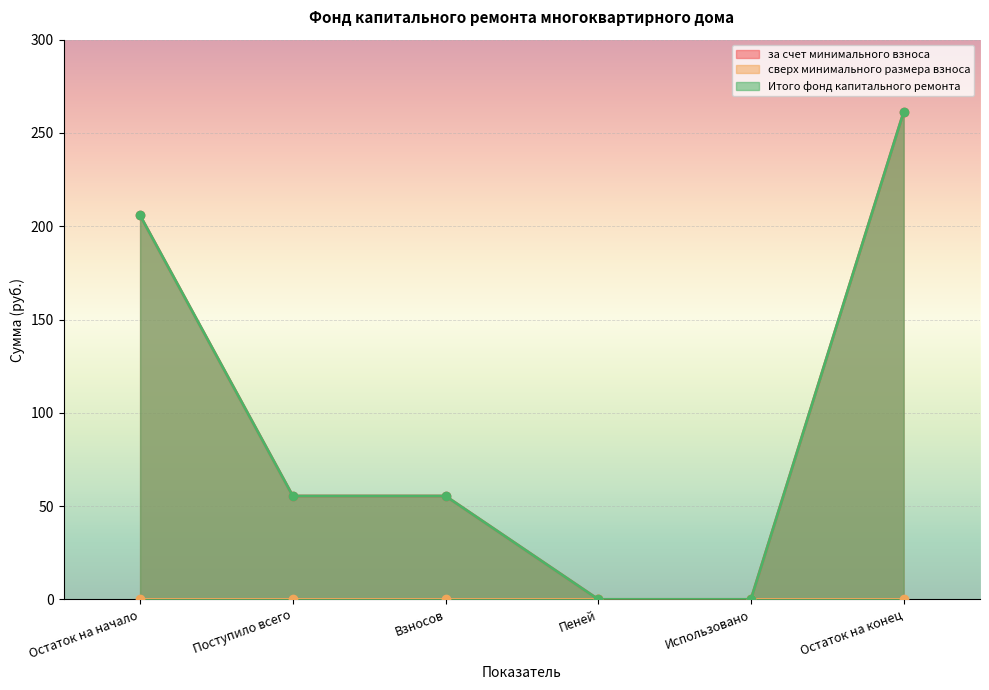

The value of Итого фонд капитального ремонта at Поступило всего is 55.4. True or false?

True